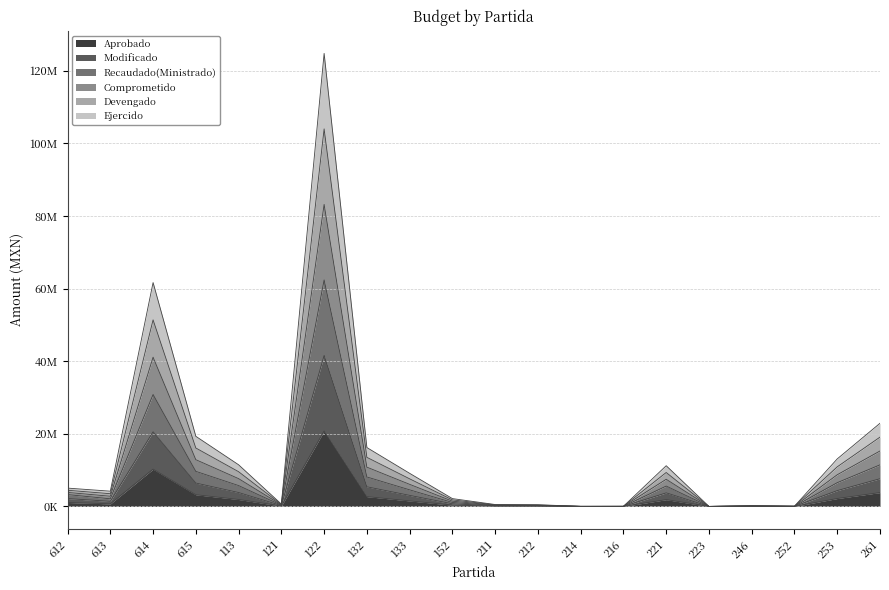

What is the difference between the Devengado values at 216 and 253?

10872290